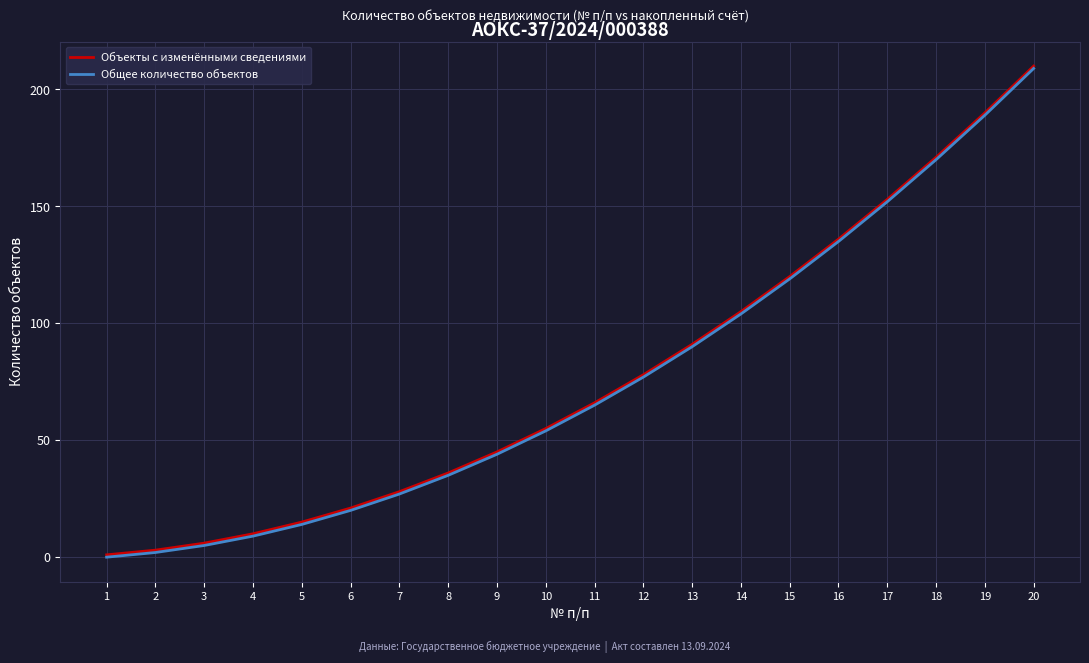

Is it true that Объекты с изменёнными сведениями equals 21 at 6?

True